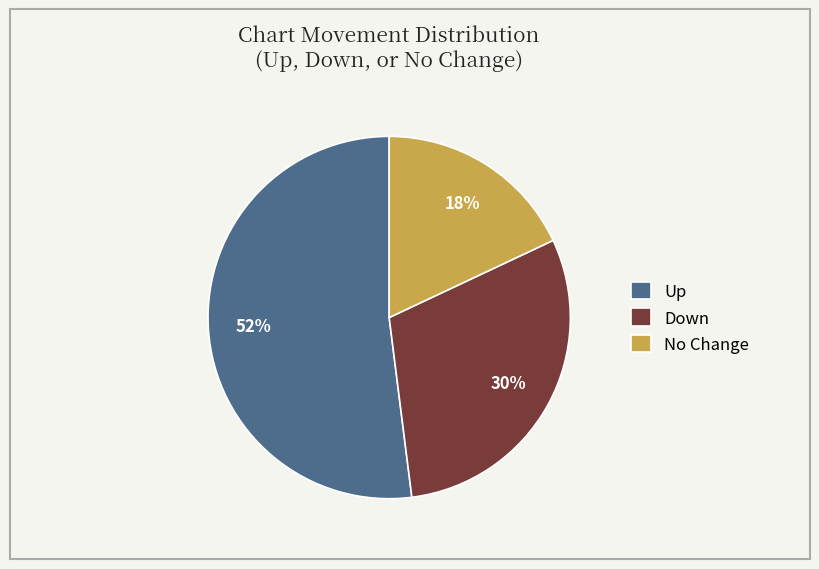

True or false: Down accounts for 30% of the total.

True